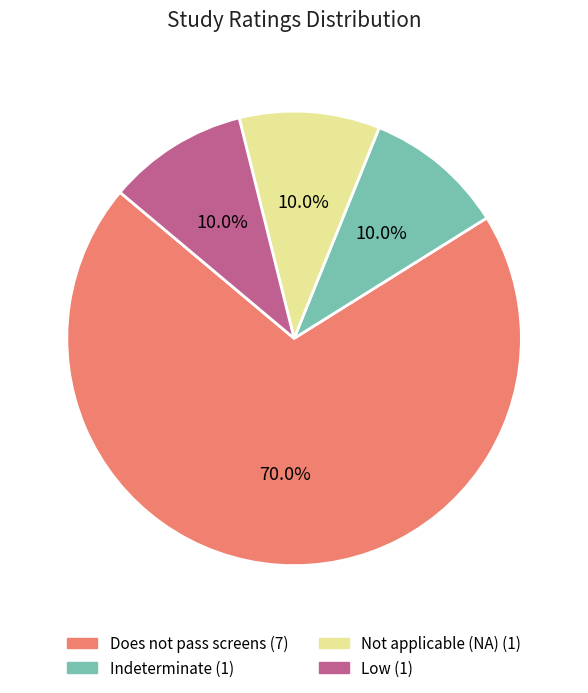

Does any single category account for the majority?

Yes